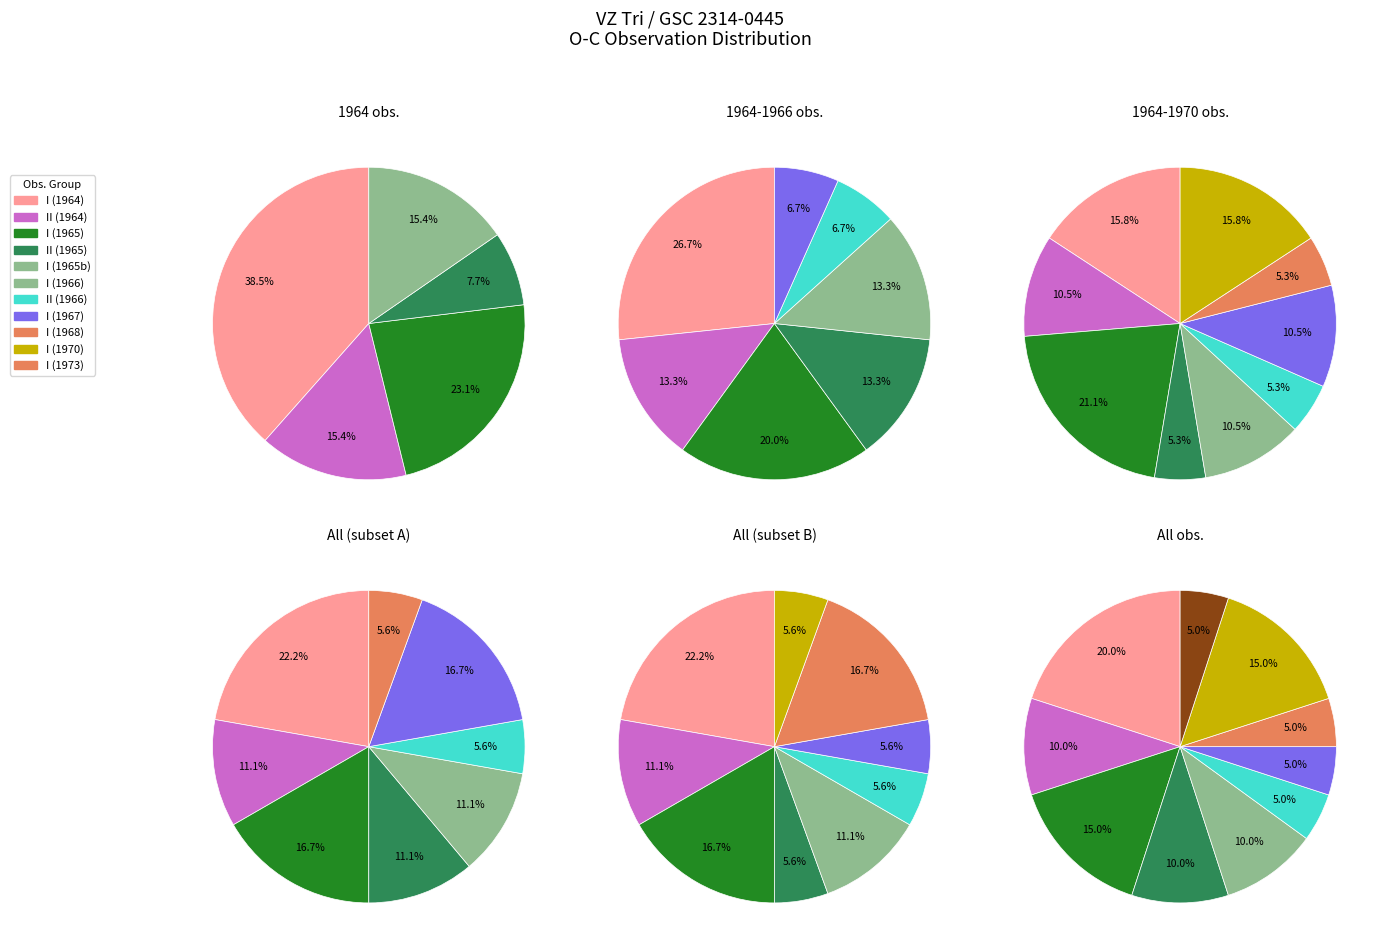

To the nearest percent, what is the combined percentage of I and I?

10%